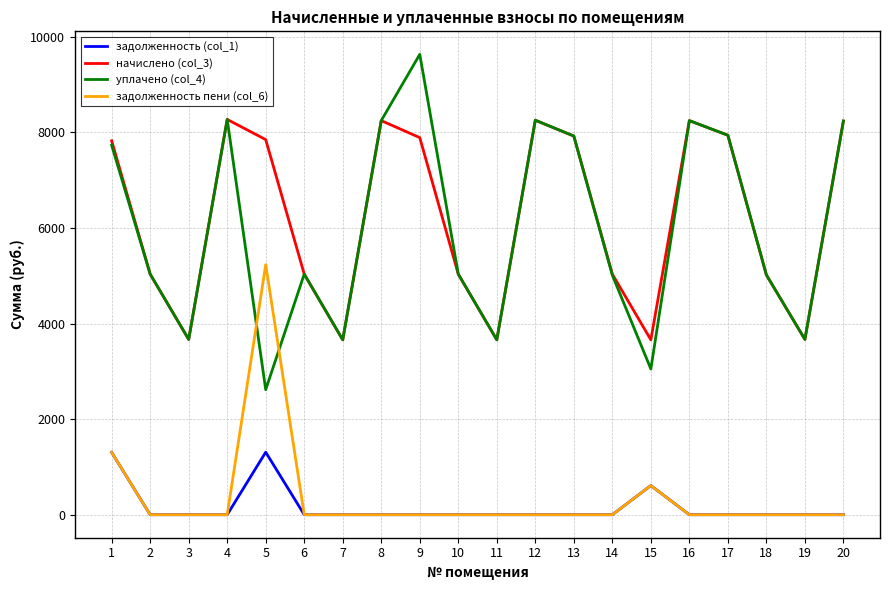

True or false: уплачено (col_4) and задолженность (col_1) cross at least once.

False